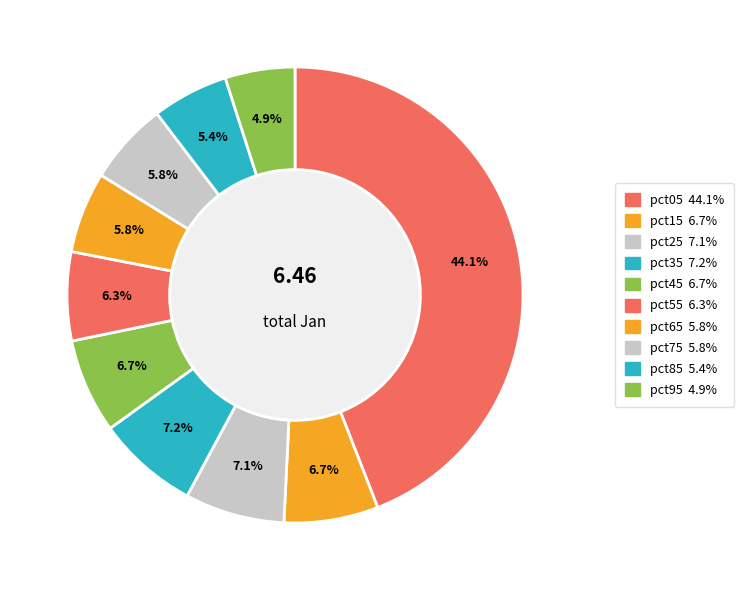

Count the number of slices in the pie.

10